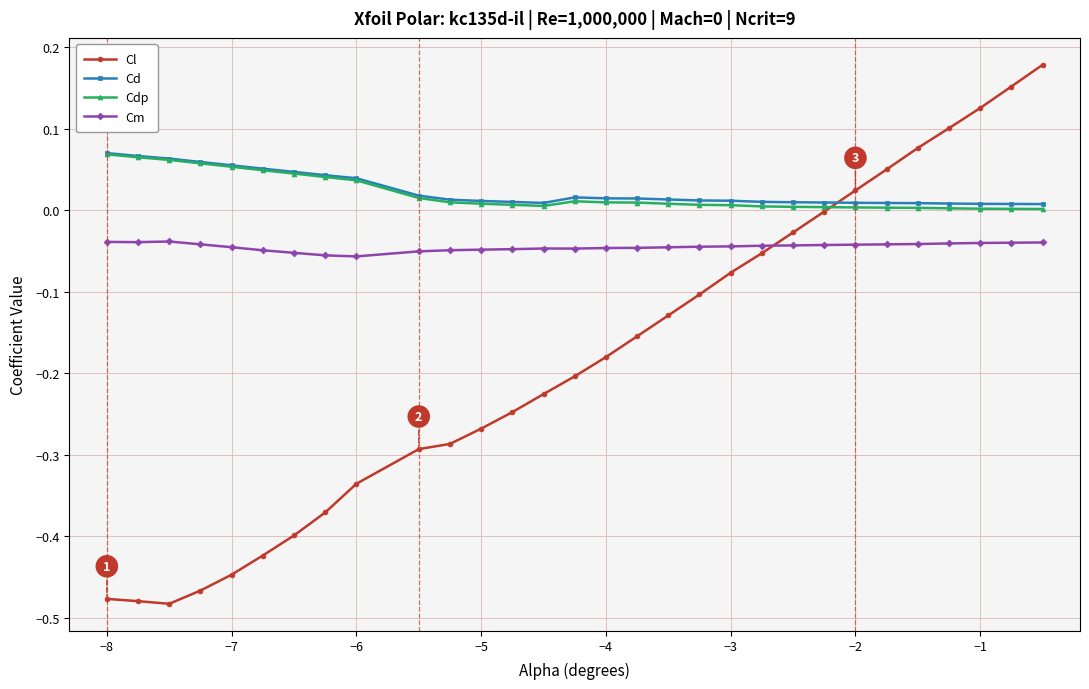

What is the sum of all Cl values?

-5.4